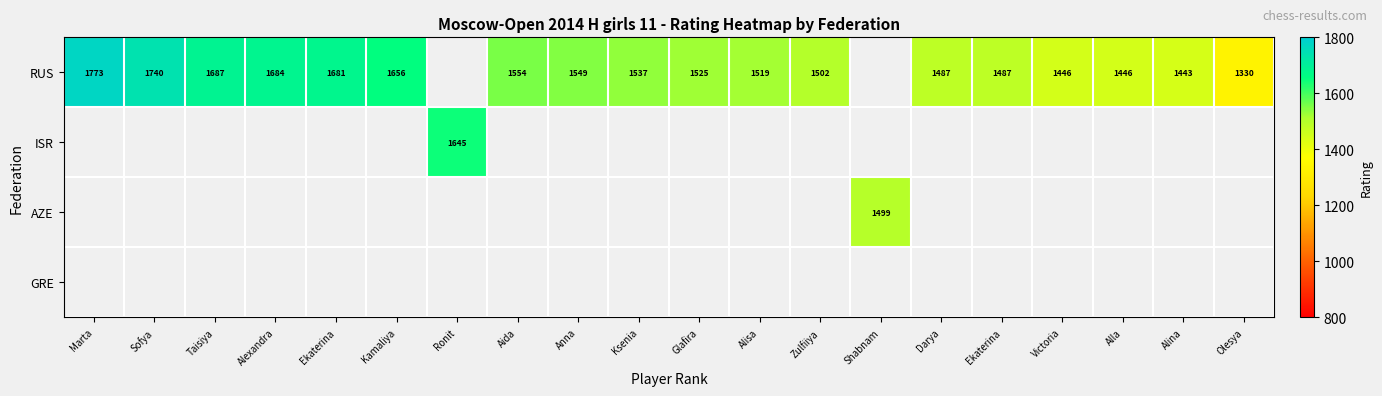

At how many categories does at least one series exceed 379?

20